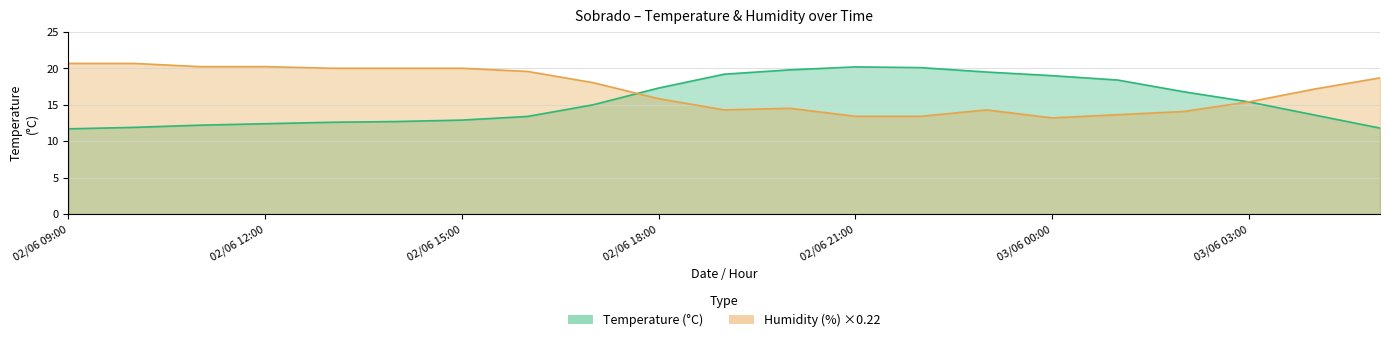

At how many categories does at least one series exceed 17?

19